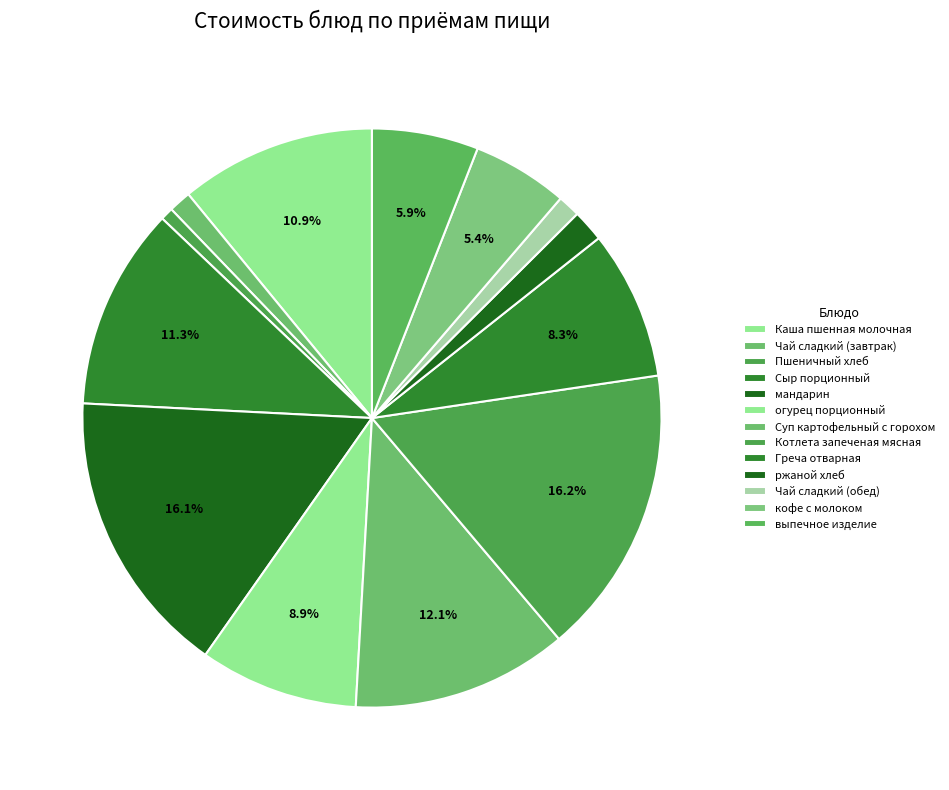

Which has a higher value, Котлета запеченая мясная or Пшеничный хлеб?

Котлета запеченая мясная